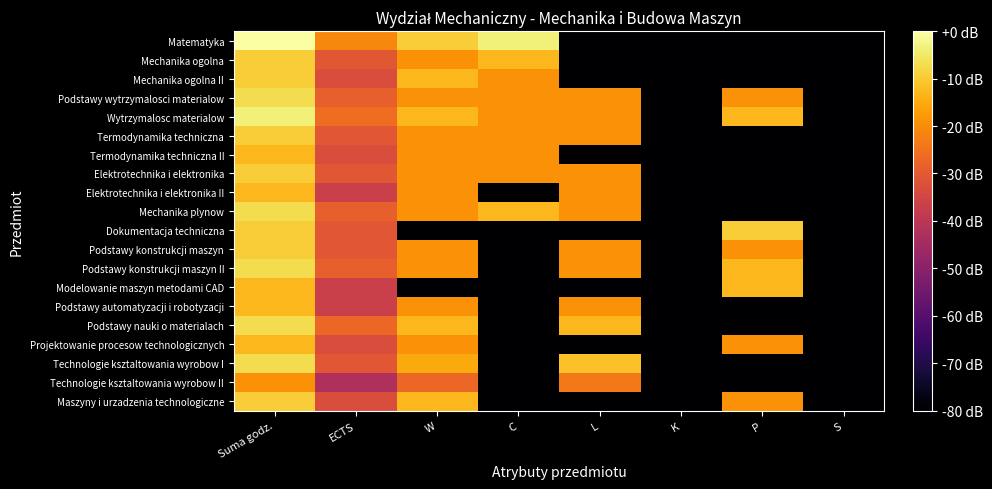

Rank the series by their maximum value, from highest to lowest.

Matematyka, Wytrzymalosc materialow, Podstawy wytrzymalosci materialow, Mechanika plynow, Podstawy konstrukcji maszyn II, Podstawy nauki o materialach, Technologie ksztaltowania wyrobow I, Mechanika ogolna, Mechanika ogolna II, Termodynamika techniczna, Elektrotechnika i elektronika, Dokumentacja techniczna, Podstawy konstrukcji maszyn, Maszyny i urzadzenia technologiczne, Termodynamika techniczna II, Elektrotechnika i elektronika II, Modelowanie maszyn metodami CAD, Podstawy automatyzacji i robotyzacji, Projektowanie procesow technologicznych, Technologie ksztaltowania wyrobow II